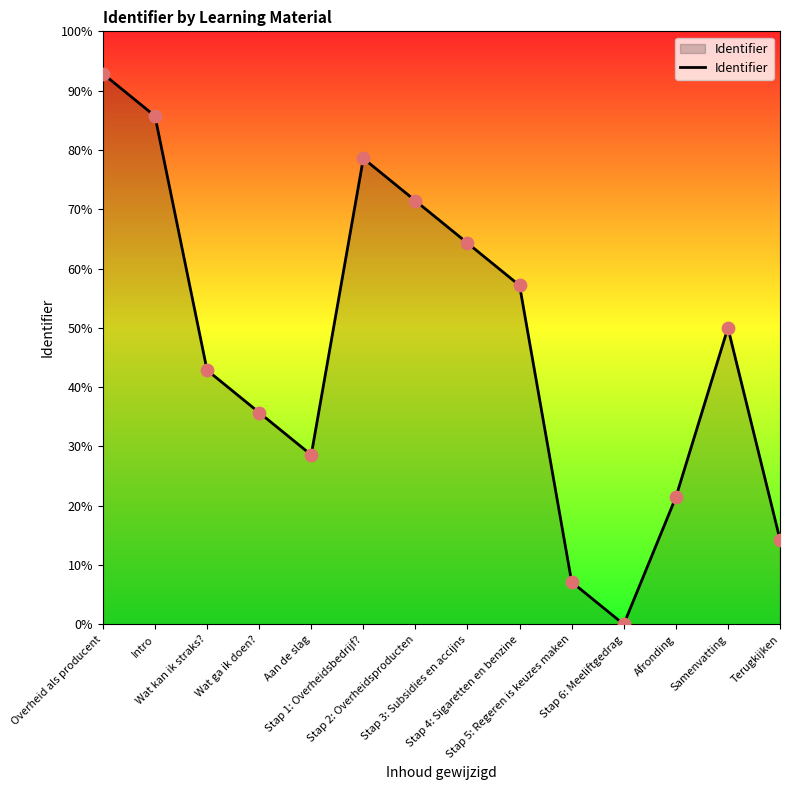

What is the change in value from Wat ga ik doen? to Aan de slag?

-7.1